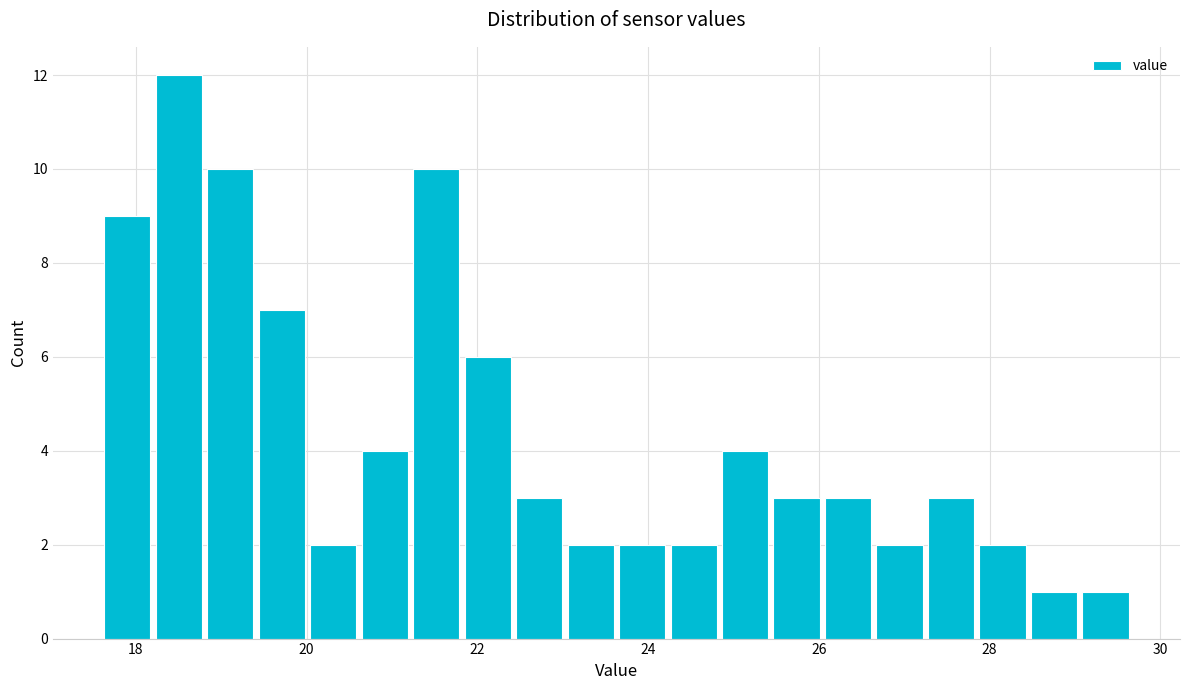

Read against the x-axis, roughly where is the centre of the tallest bar?

18.6